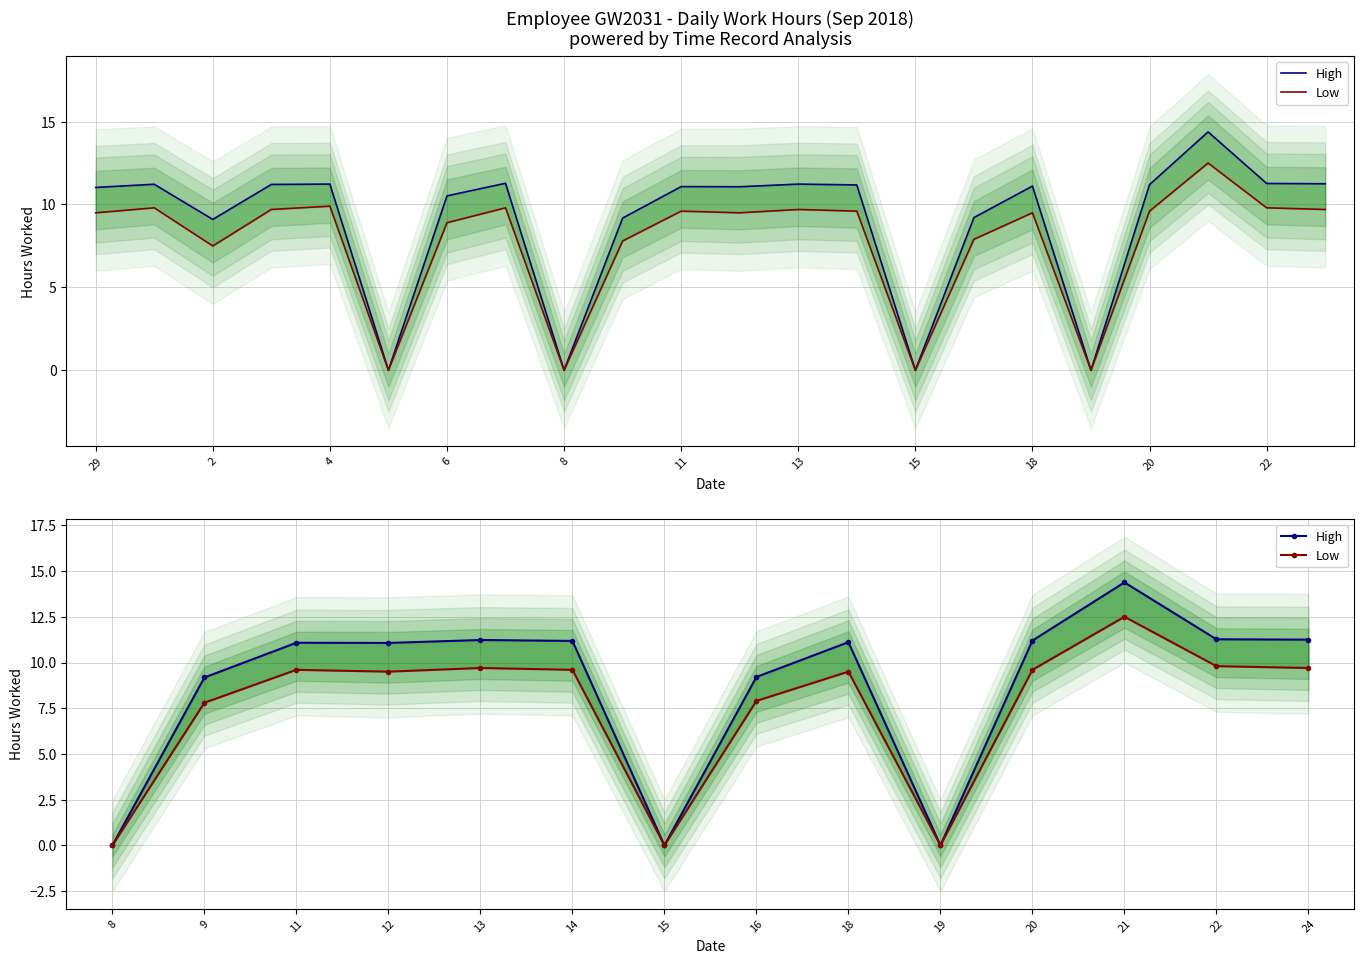

How many lines are shown in the chart?

2